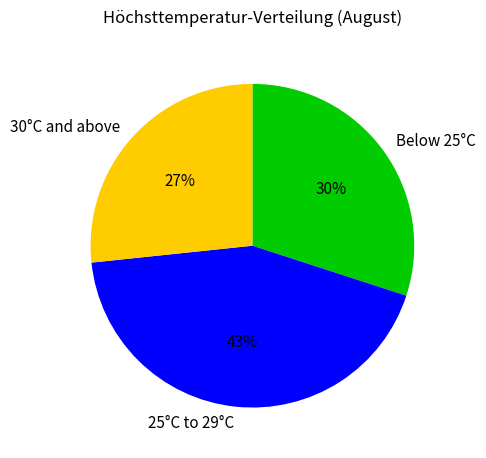

Between 25°C to 29°C and Below 25°C, which is larger?

25°C to 29°C